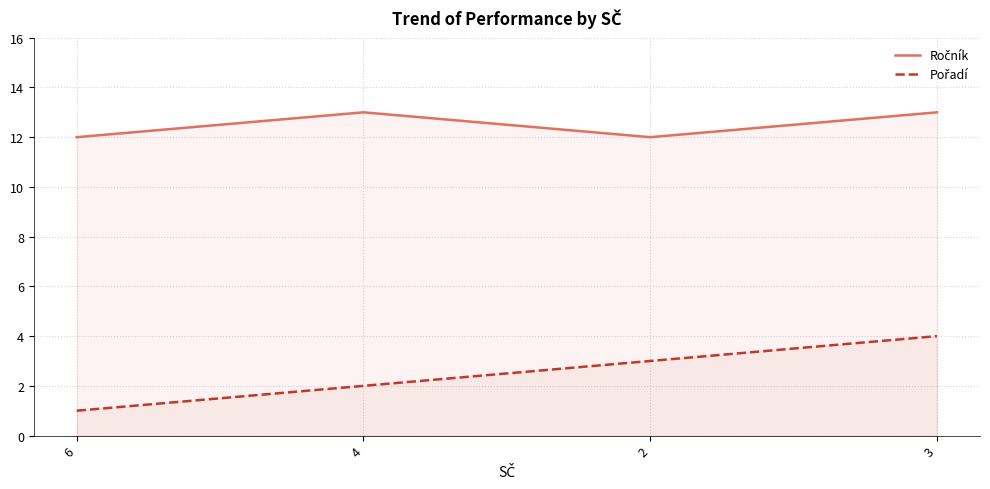

True or false: Ročník and Pořadí cross at least once.

False